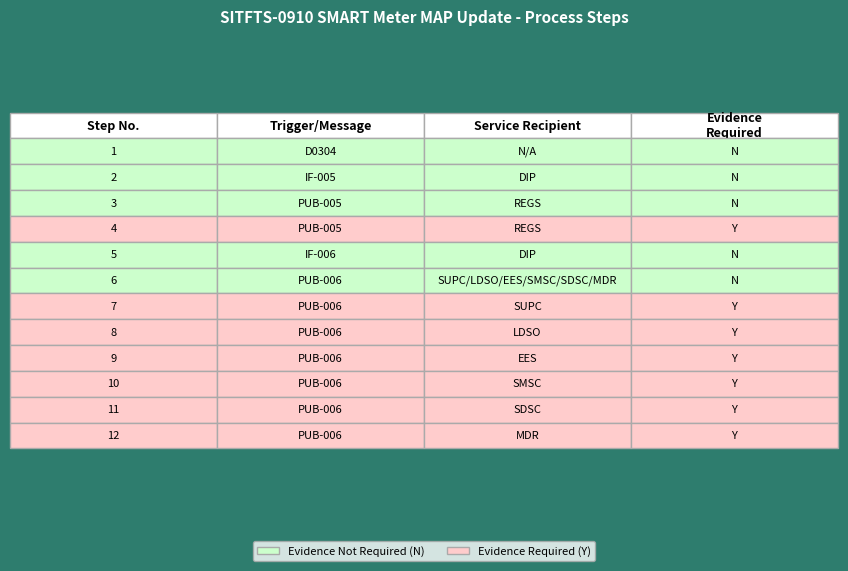

How many bars are there in total?

12